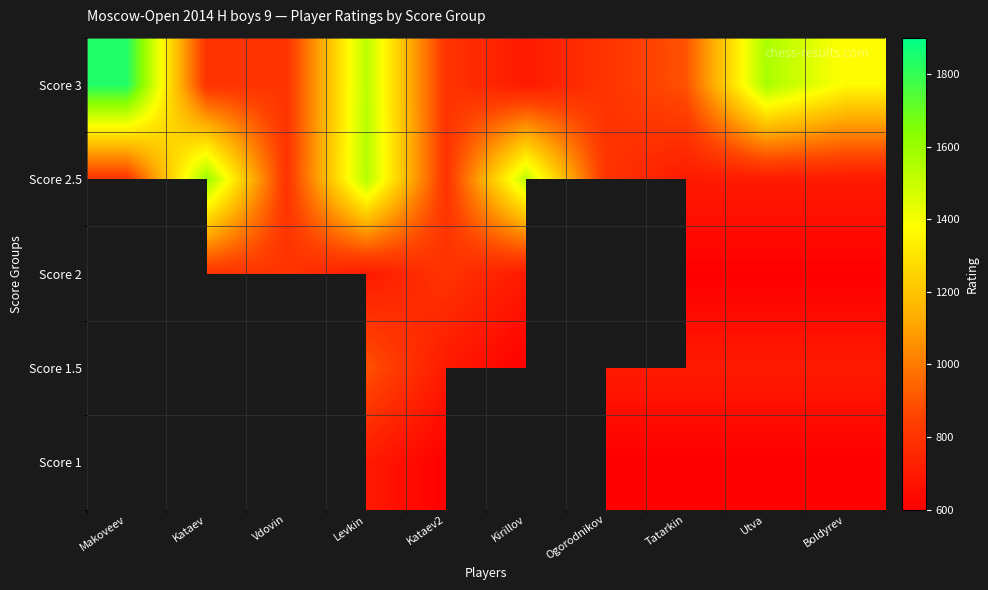

The value of Score 3 at Utva is 1565.0. True or false?

True